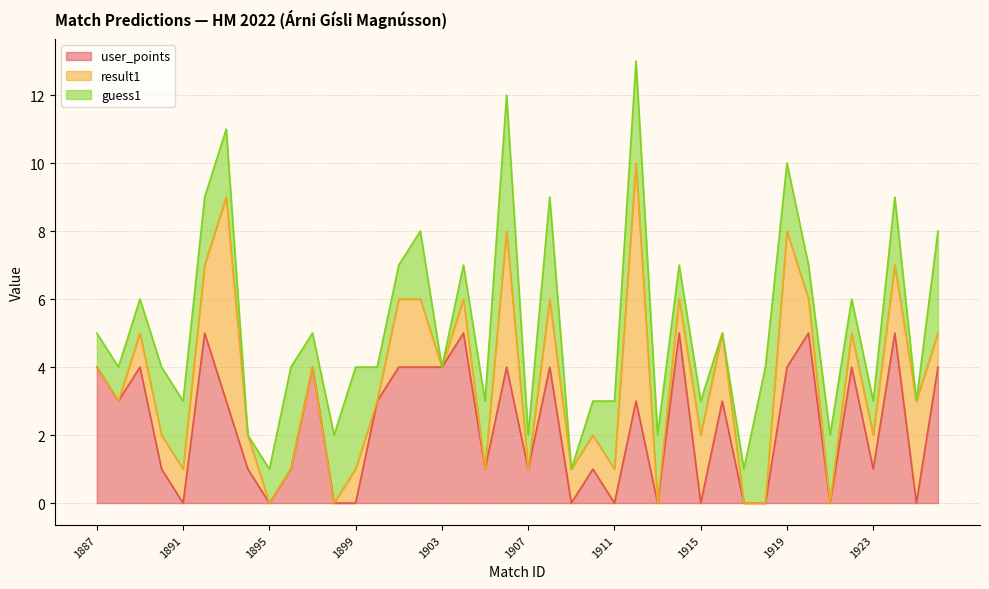

Does the chart display data point markers on the line(s)?

No